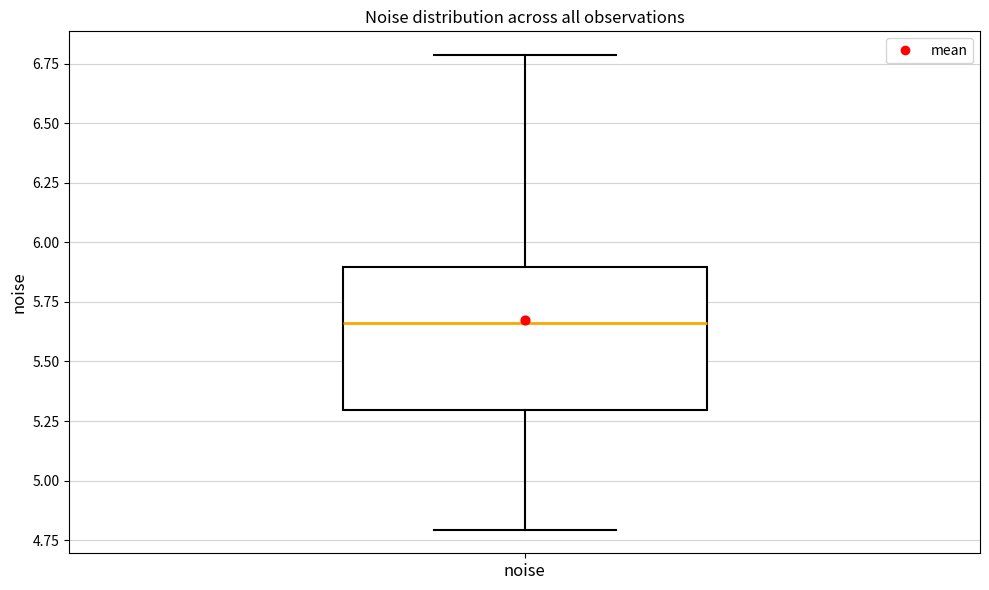

Where does the median line of the box for noise sit on the y-axis? The values are not printed on the chart, so give them approximately, as read against the axis.

5.65